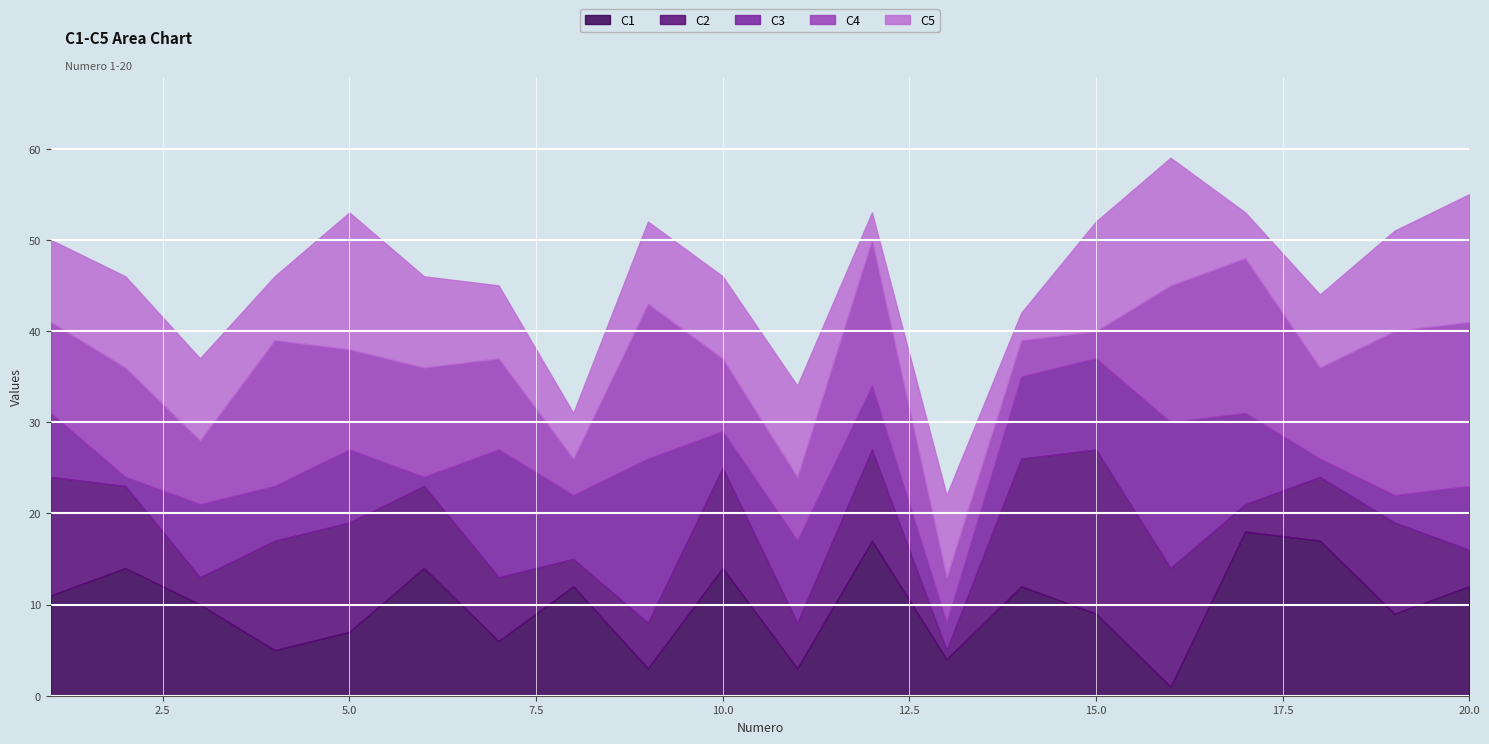

True or false: C1 and C5 intersect in this chart.

True